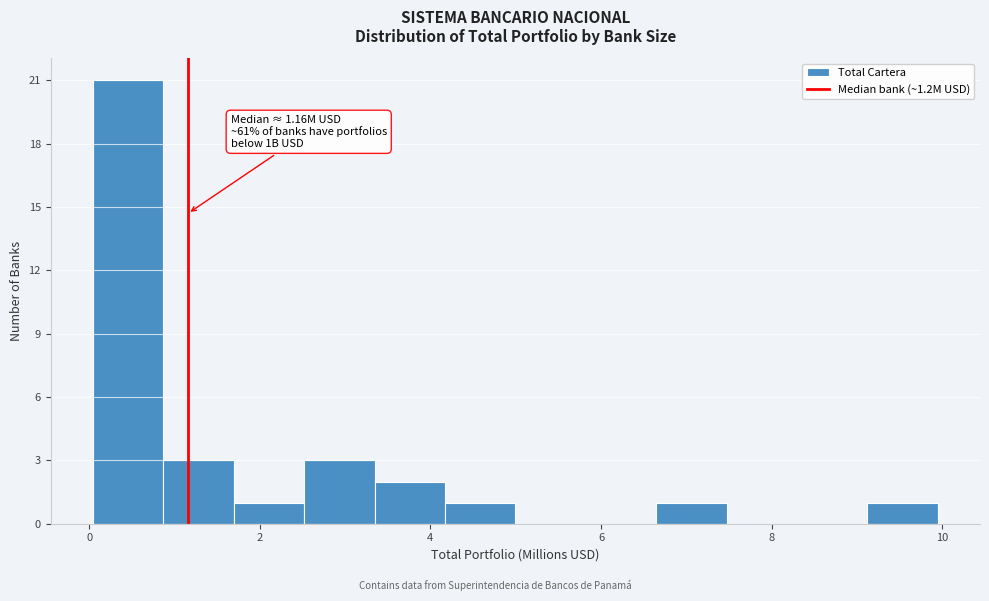

Over which range of the x-axis is the bar tallest?

0.0 to 0.8